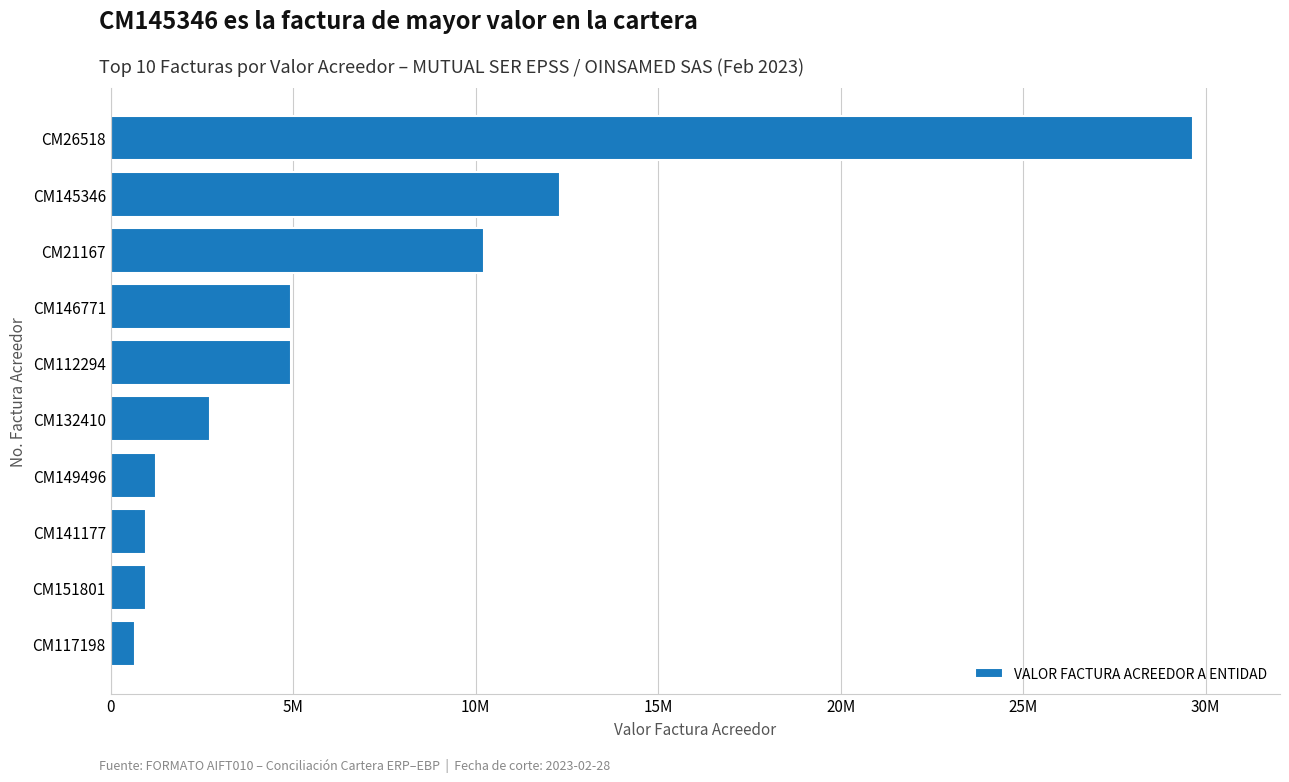

What is the greatest value displayed?

29666636